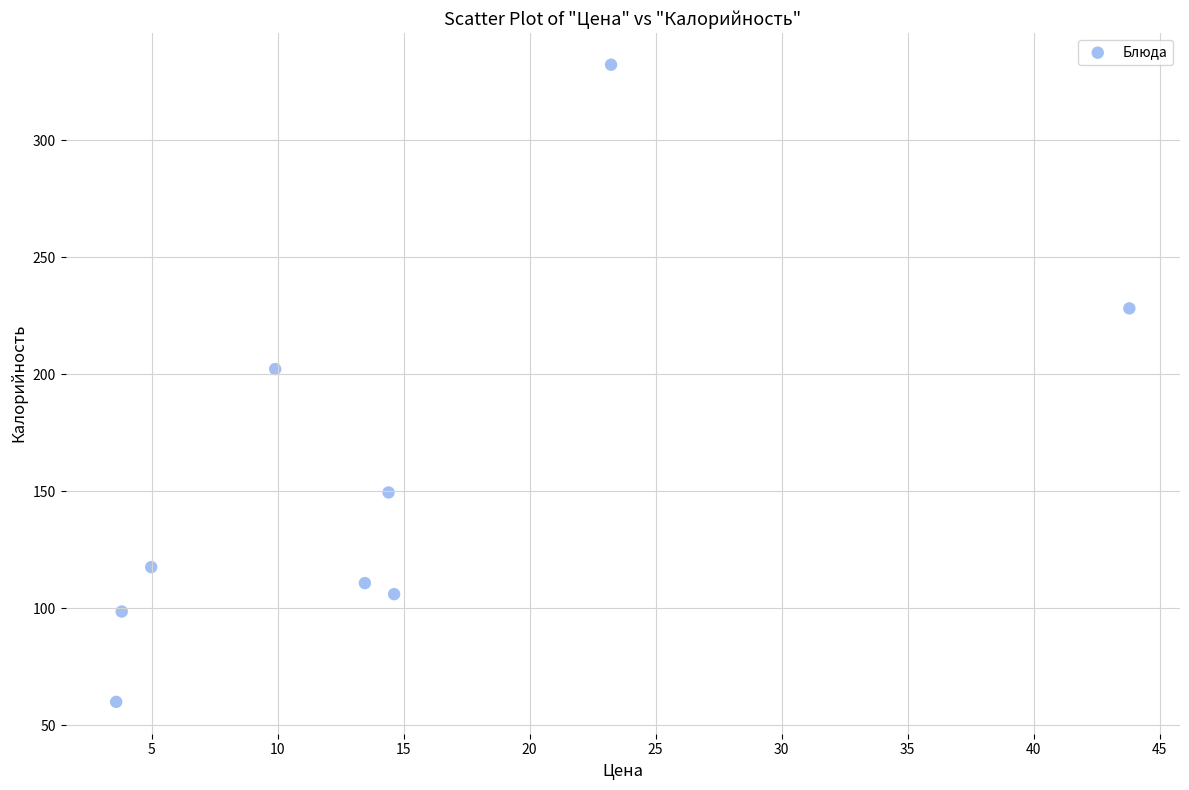

What Y value in the scatter plot is closest to 196?

202.1